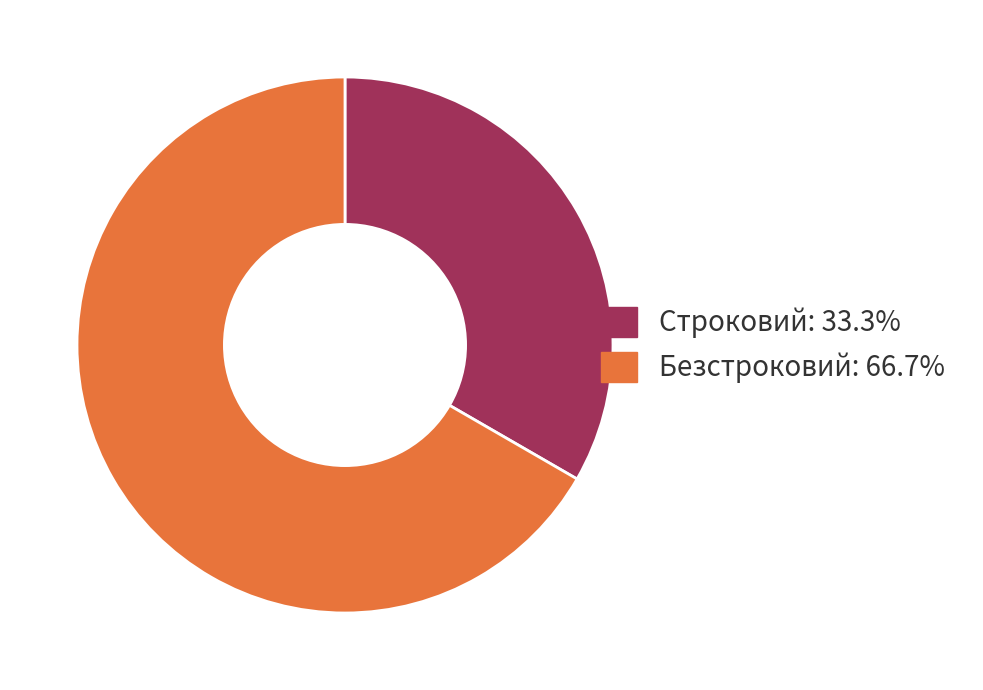

Combined, do Строковий and Безстроковий account for over 50%?

Yes